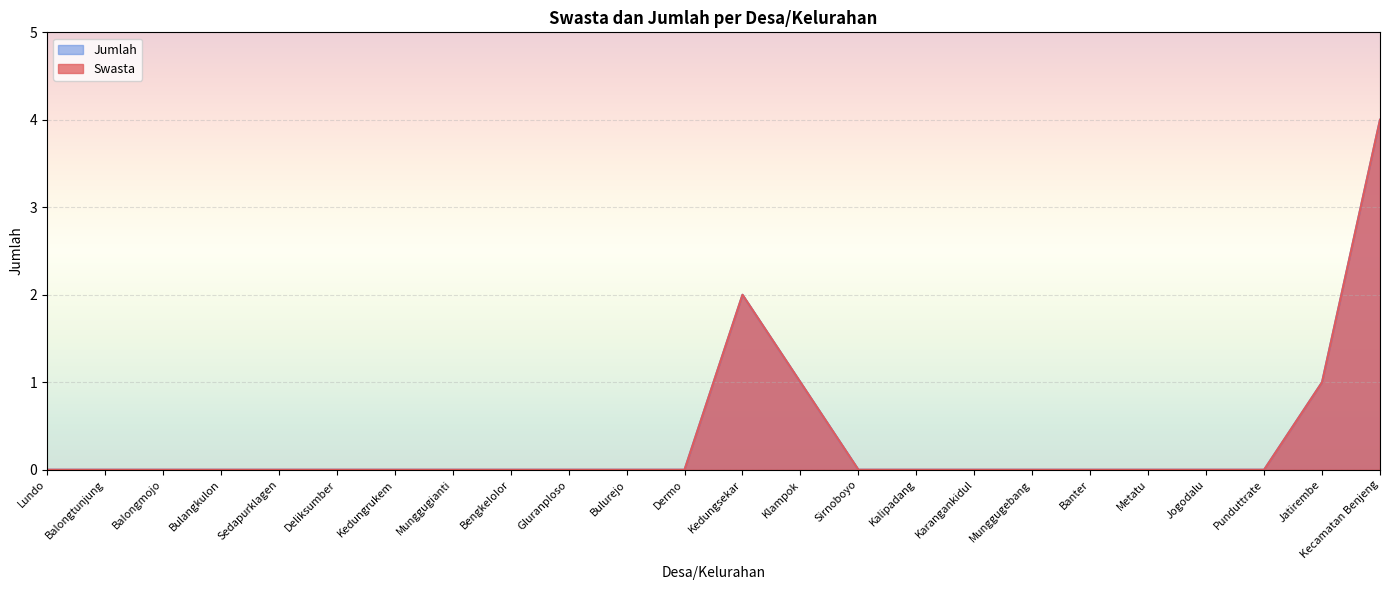

What is the difference between the second highest and second lowest values in the Swasta series?

2